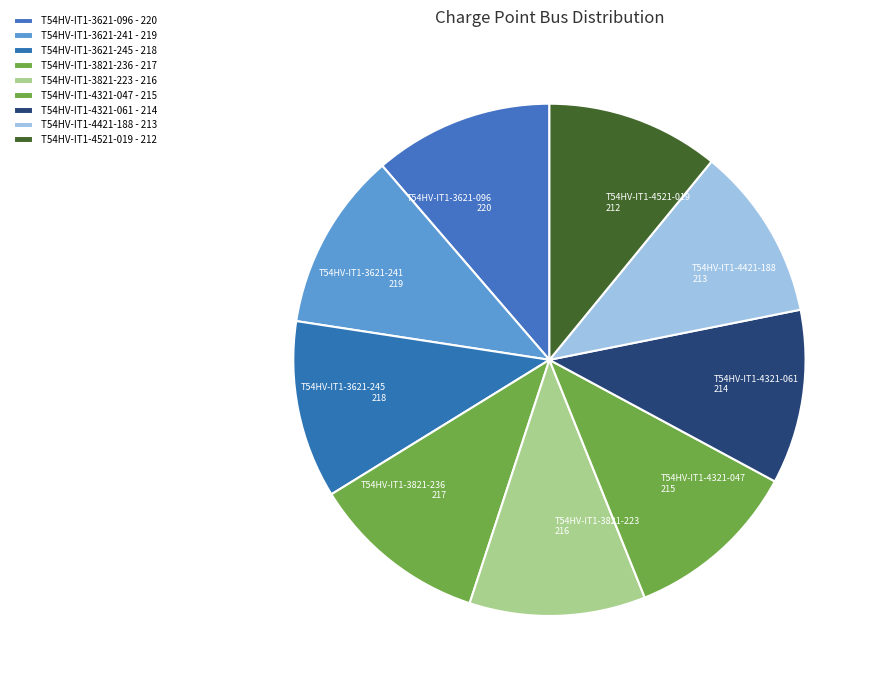

Combined, do T54HV-IT1-4521-019 and T54HV-IT1-4421-188 account for over 50%?

No